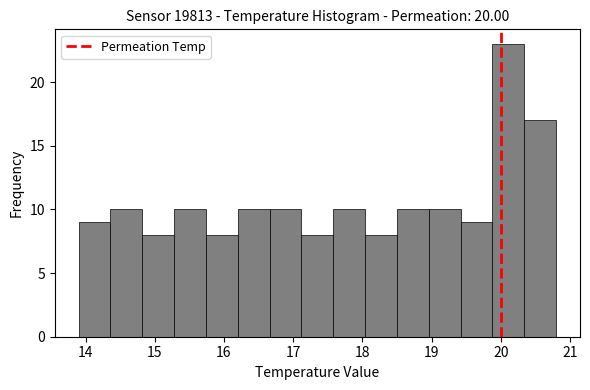

What is the height of the bar covering 18.96 to 19.42 on the x-axis? Neither the bar edges nor the heights are printed on the chart, so give them approximately, as read against the axes.

10